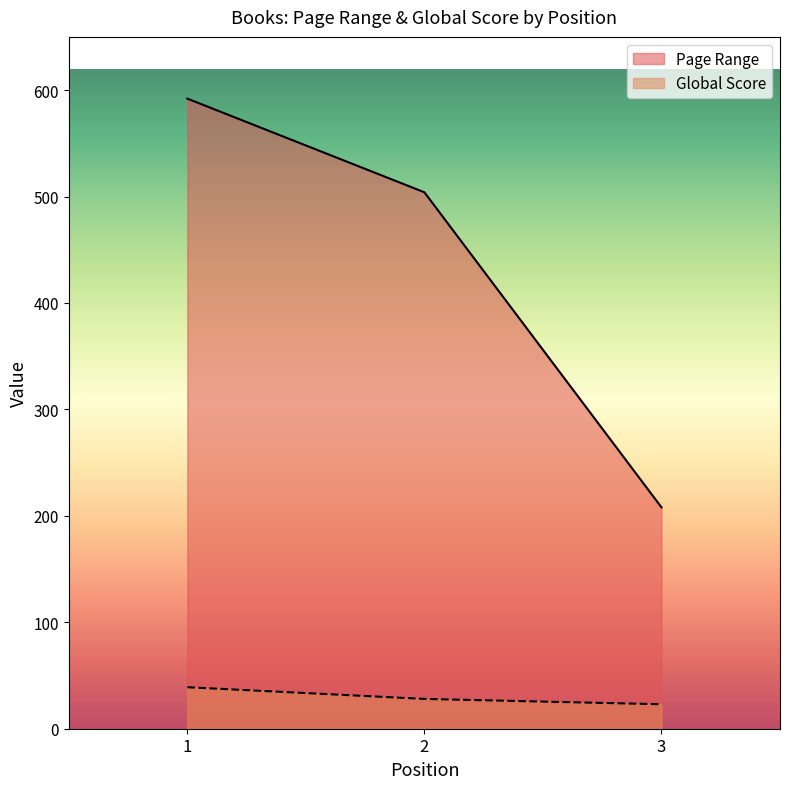

Read the Page Range value at 1.

592